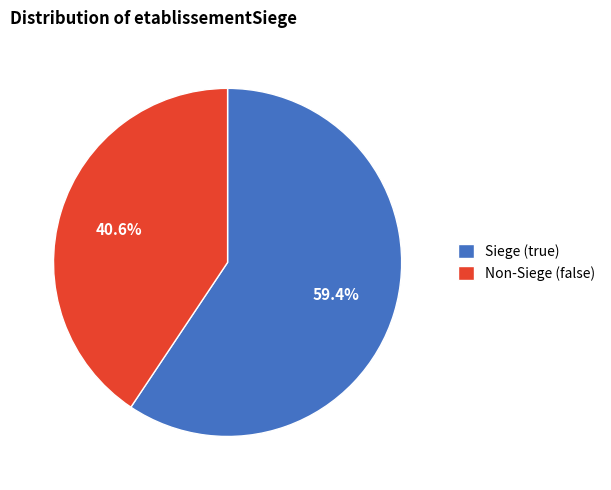

Which category has the smallest portion of the pie?

Non-Siege (false)